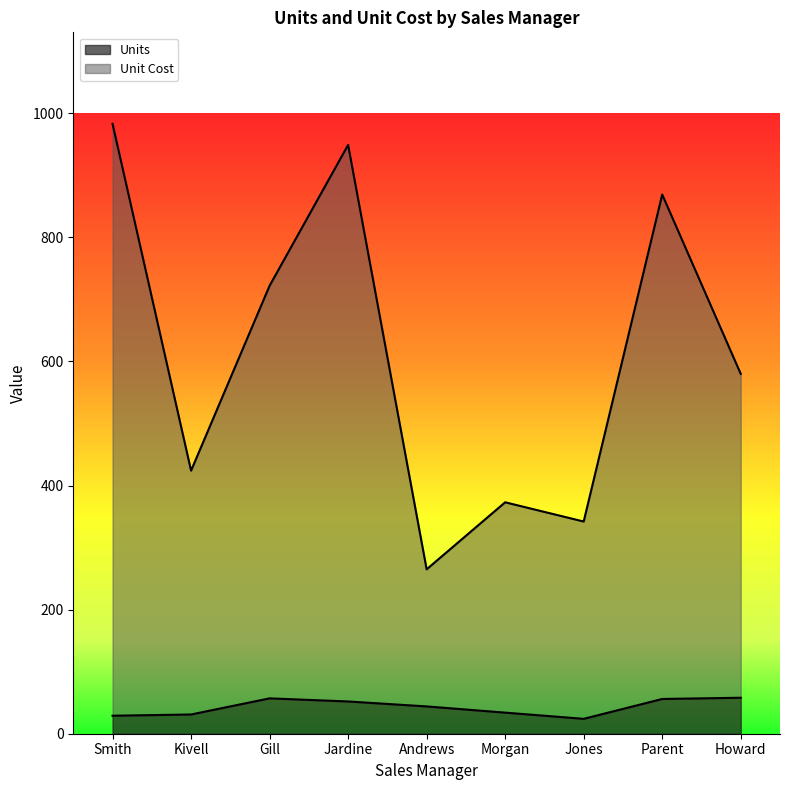

At which category does Unit Cost reach its first local peak?

Jardine